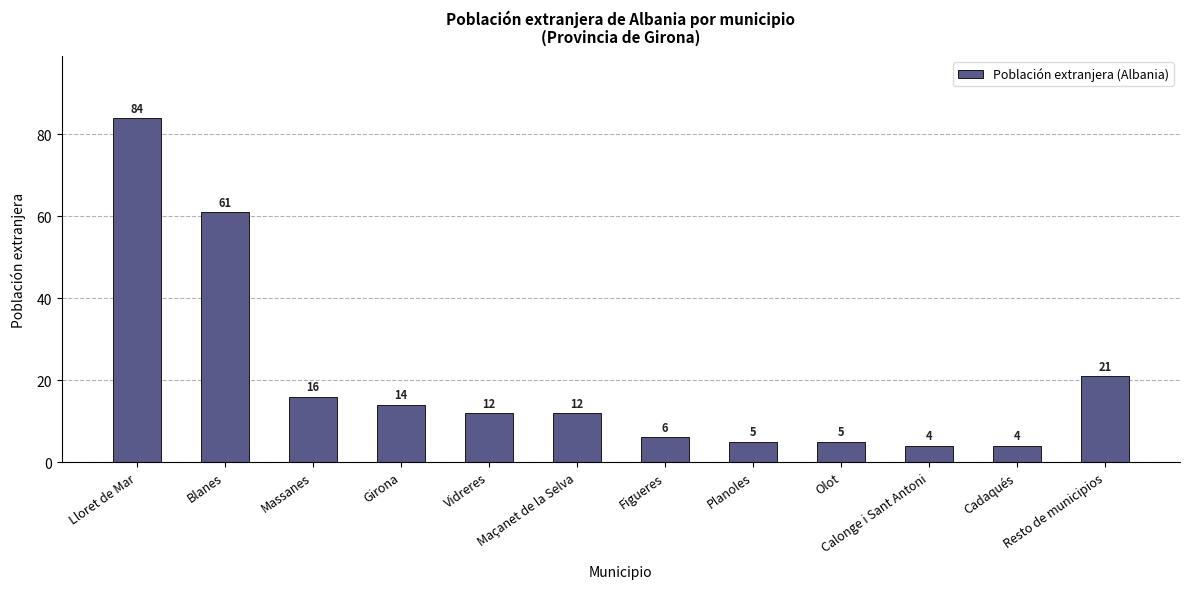

What is the average value?

20